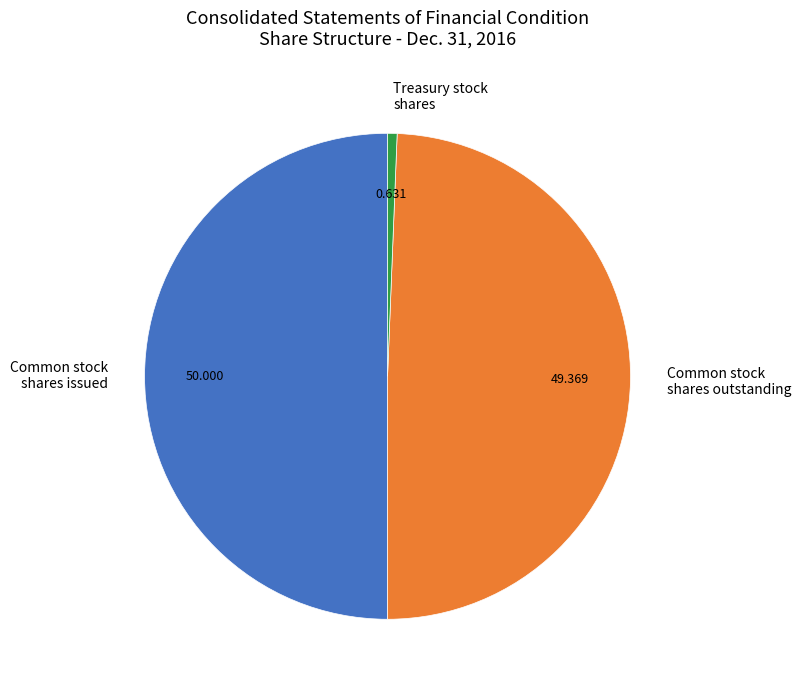

Do Common stock shares outstanding and Common stock shares issued together represent more than half of the pie?

Yes